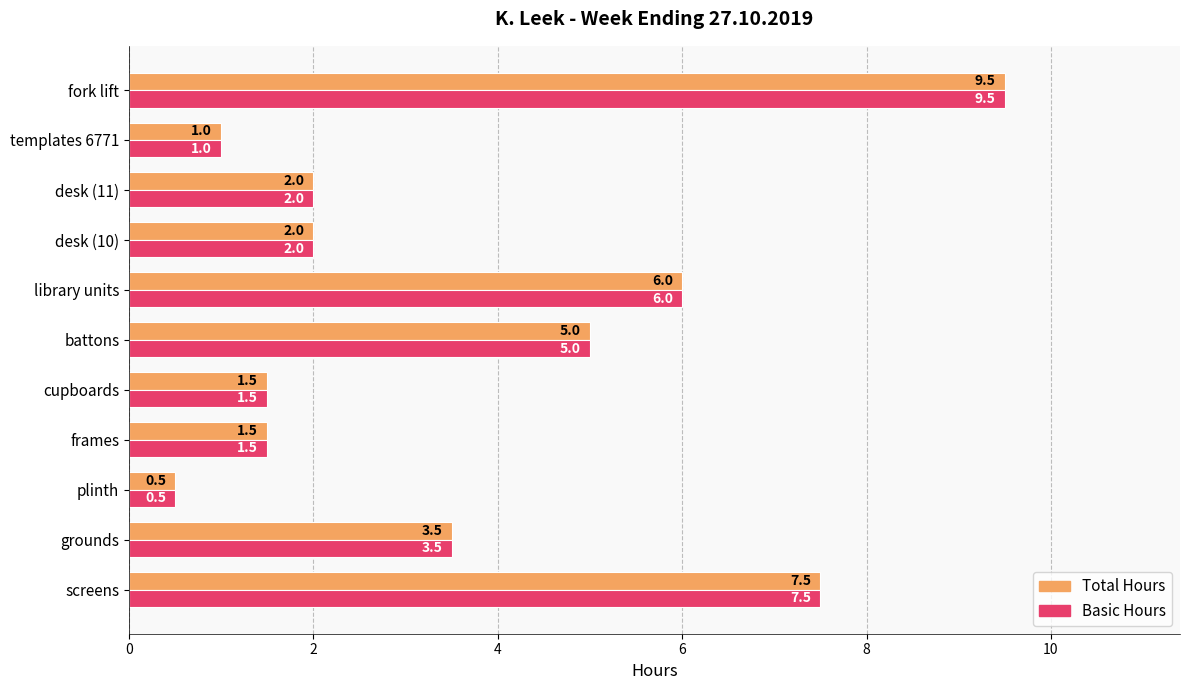

What is the difference between the maximum and minimum values in the Total Hours series?

9.0